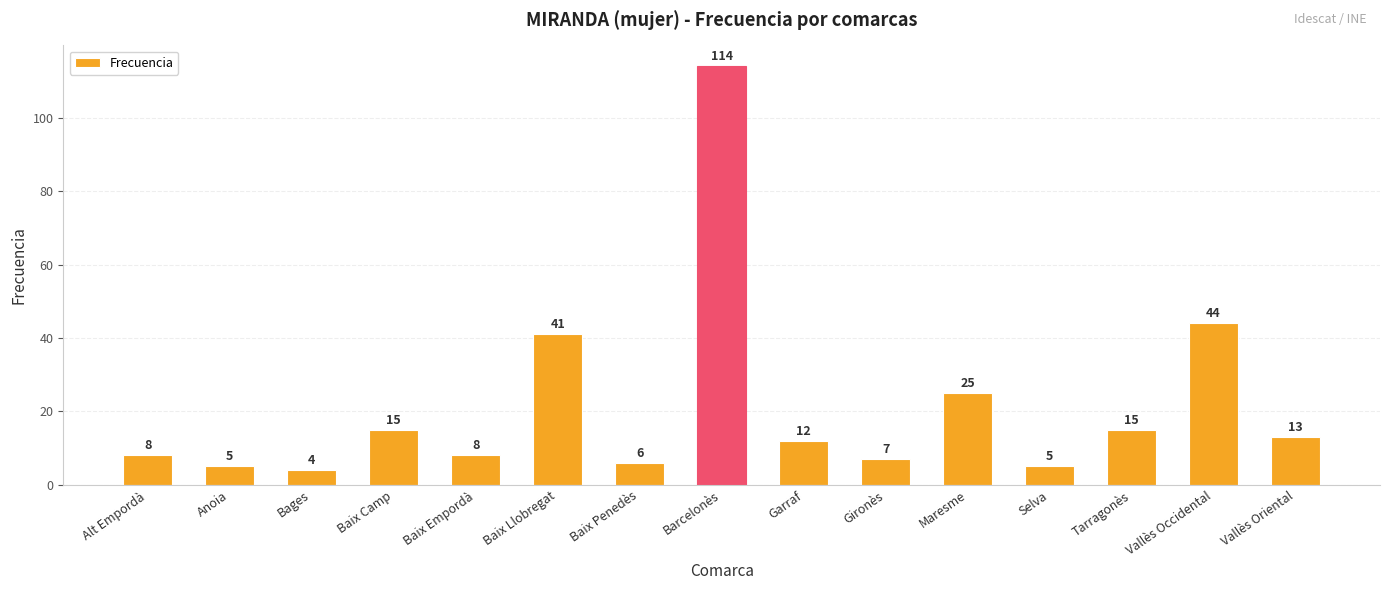

Are the bars horizontal?

No